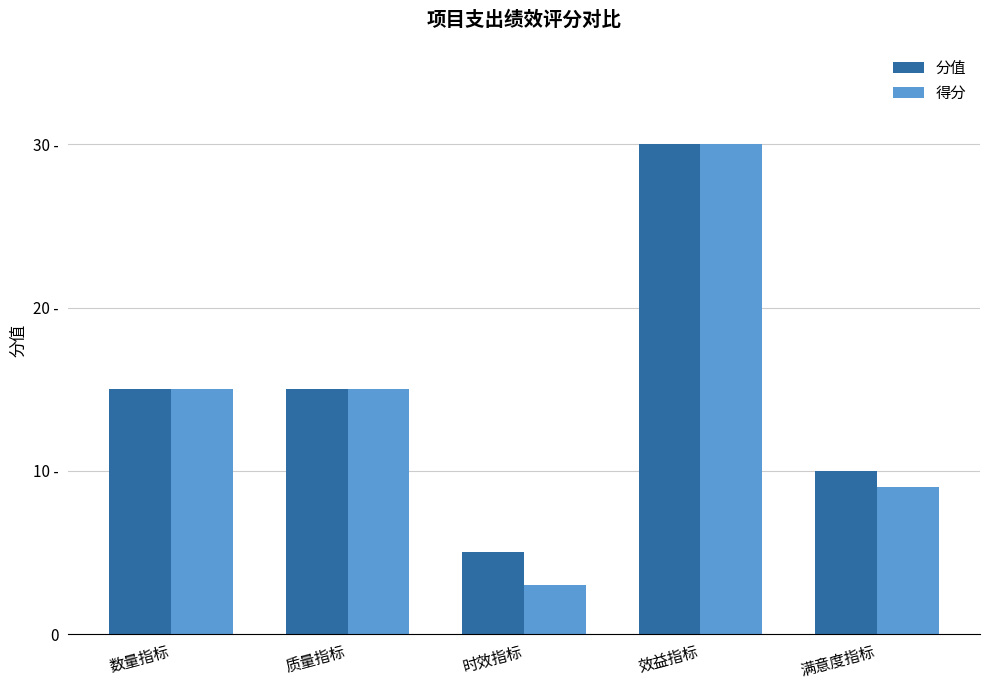

What is the value of the 得分 bar at the 3rd from the left?

3